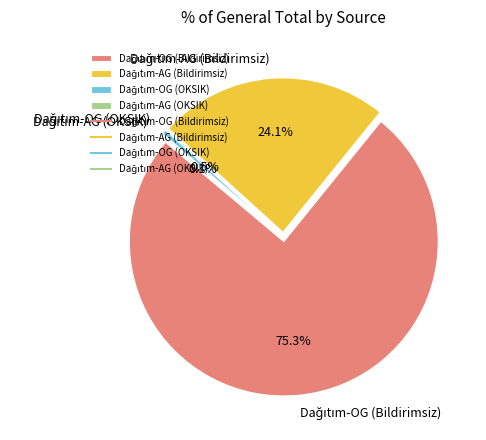

The Dağıtım-AG (OKSIK) slice represents 0% of the pie. True or false?

True